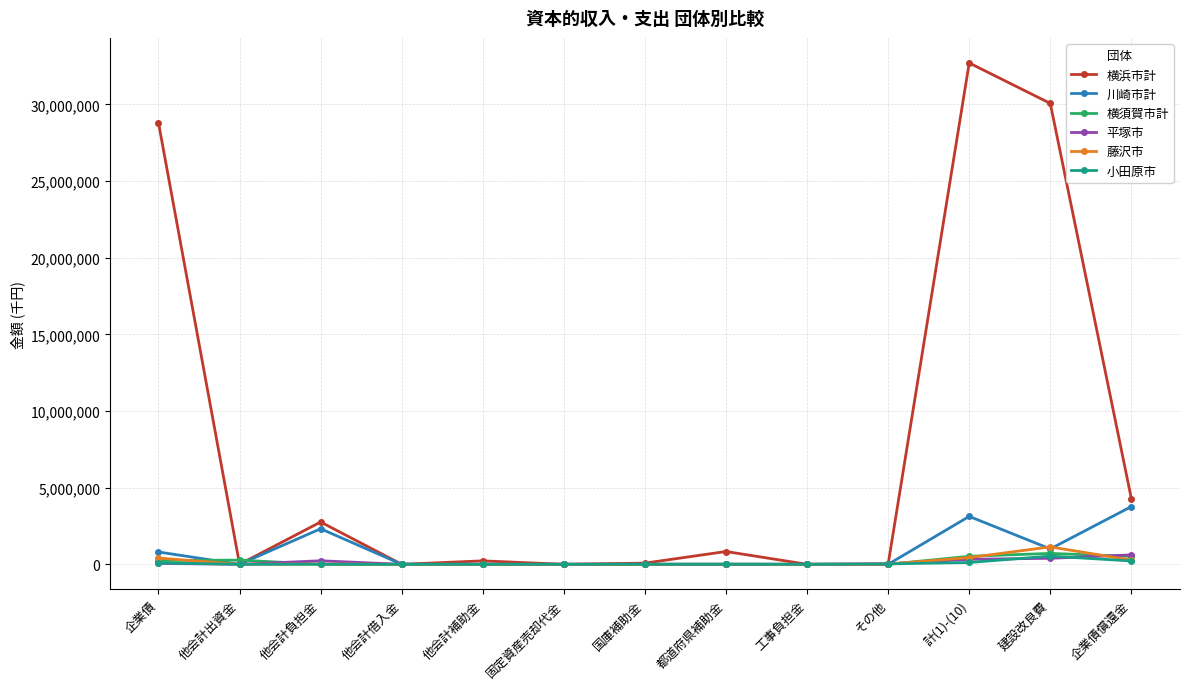

How many values in the 平塚市 series are below 6850?

6